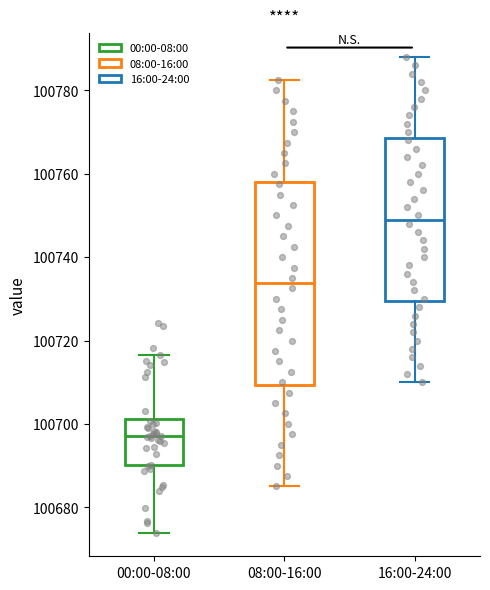

Which box is the tallest, from its lower edge to its upper edge?

08:00-16:00